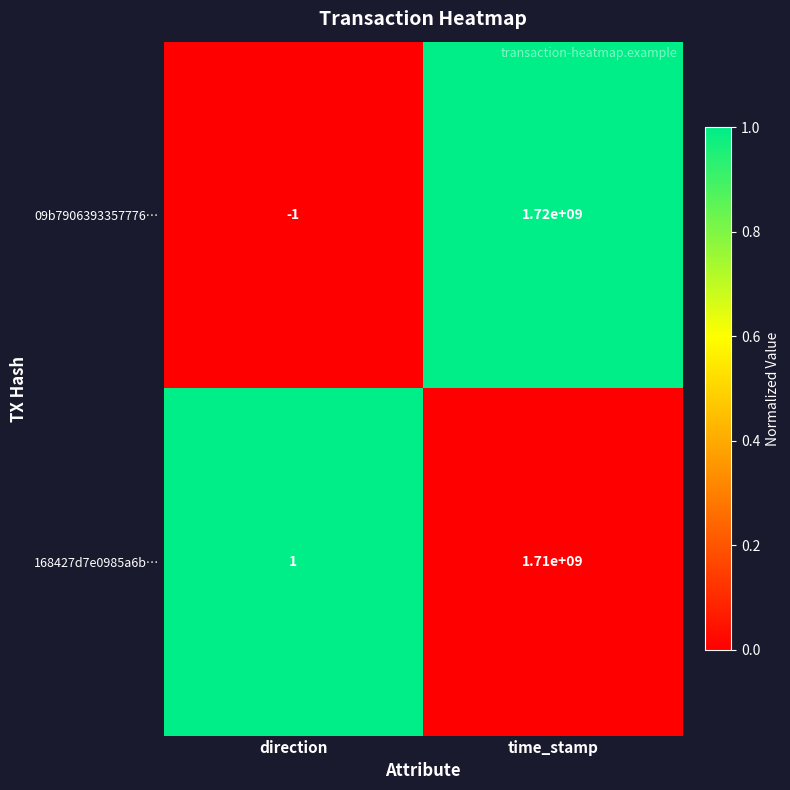

Reading right to left, extract all data points from this chart.

09b7906393357776…: 1720000000	-1
168427d7e0985a6b…: 1710000000	1